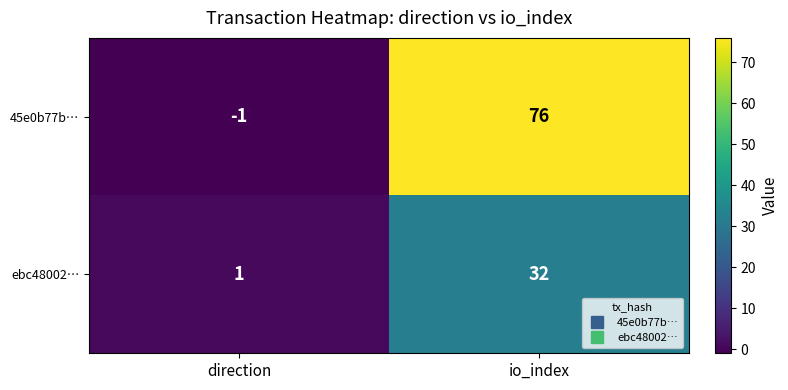

Which series has the widest spread of values?

45e0b77b…